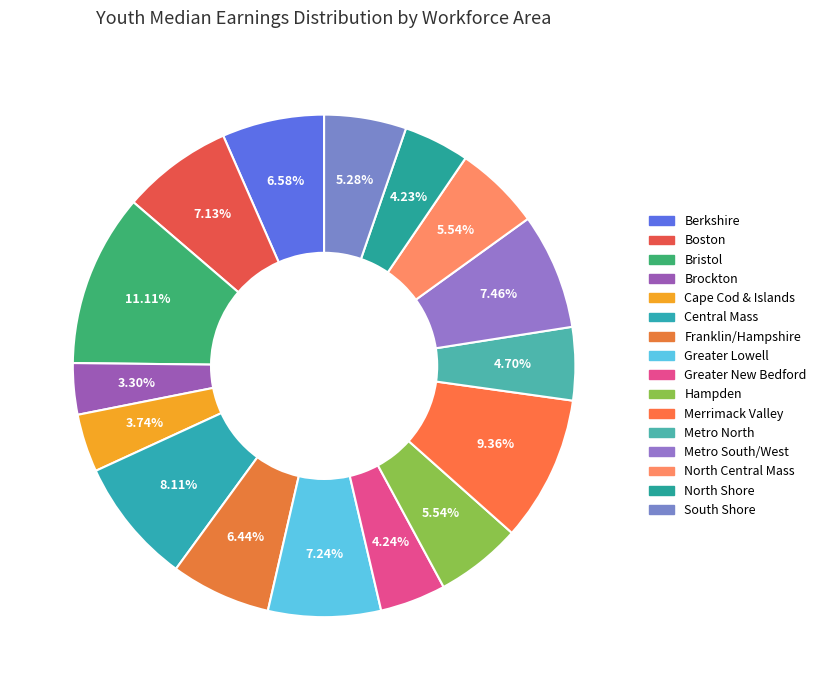

What percentage do South Shore and Brockton together represent?

8.6%